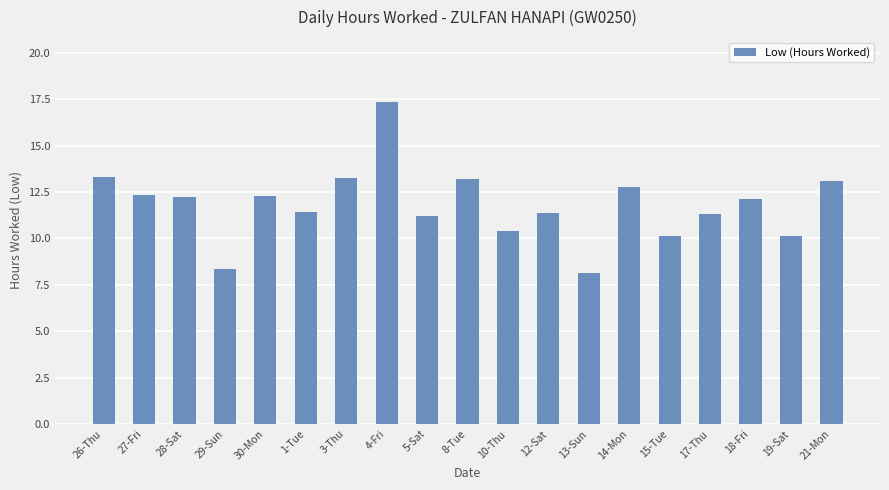

What is the average value?

11.8